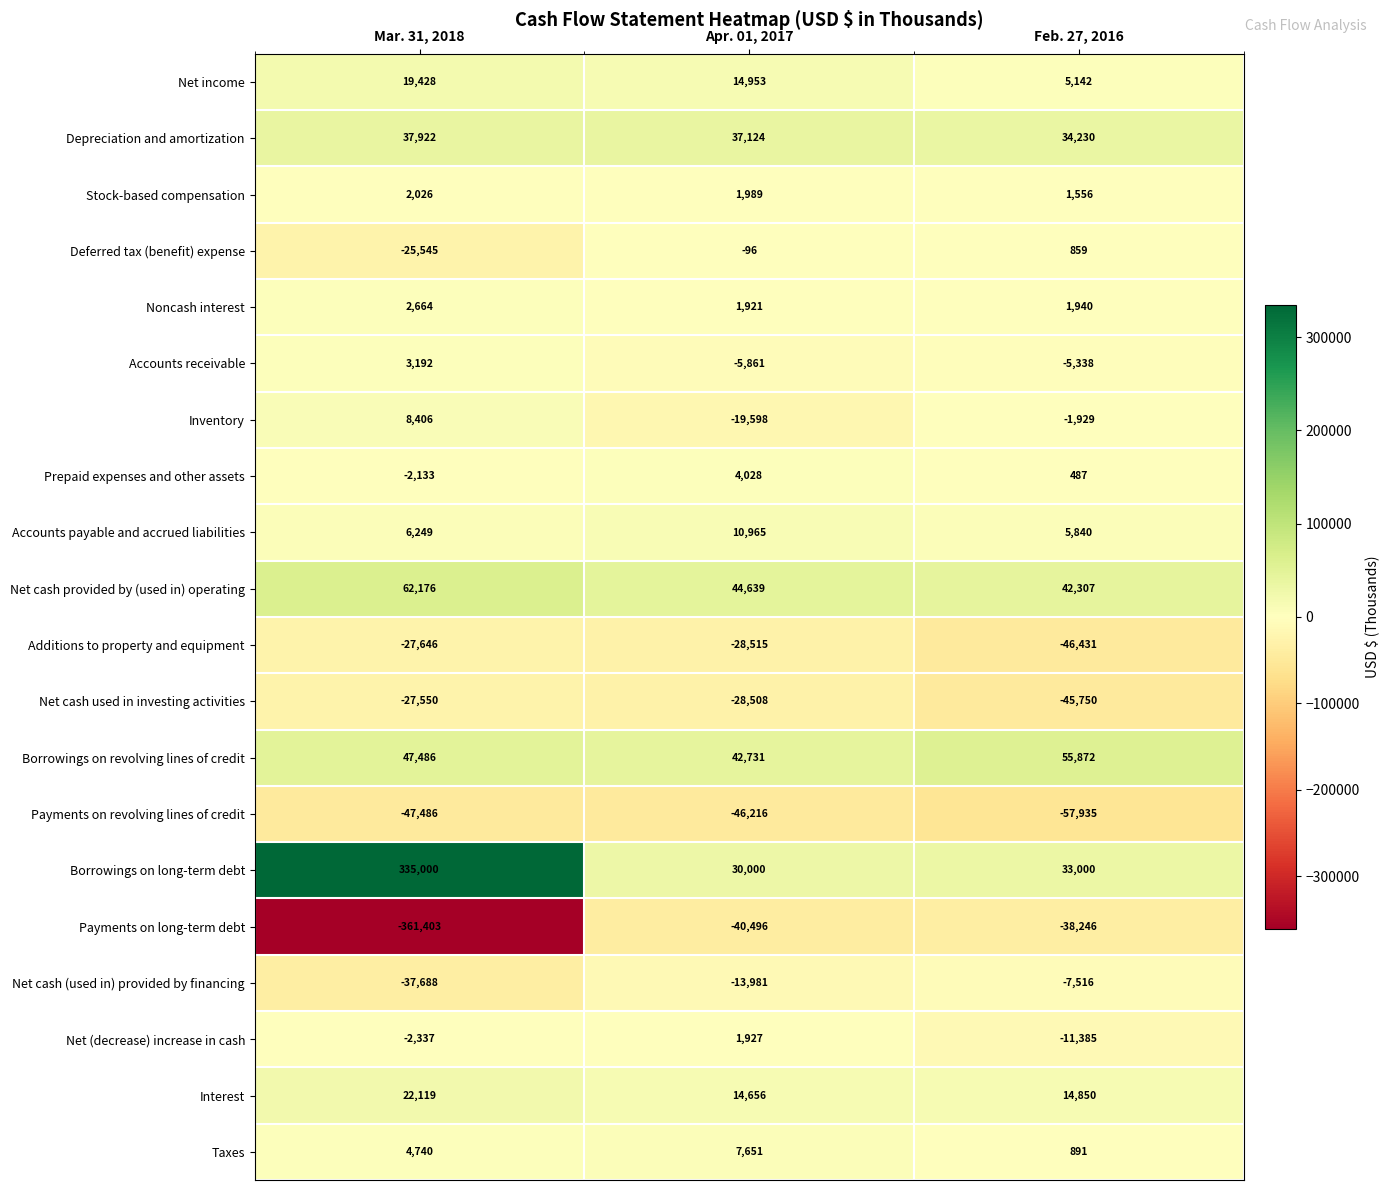

What is the average value of the Net cash provided by (used in) operating series?

49707